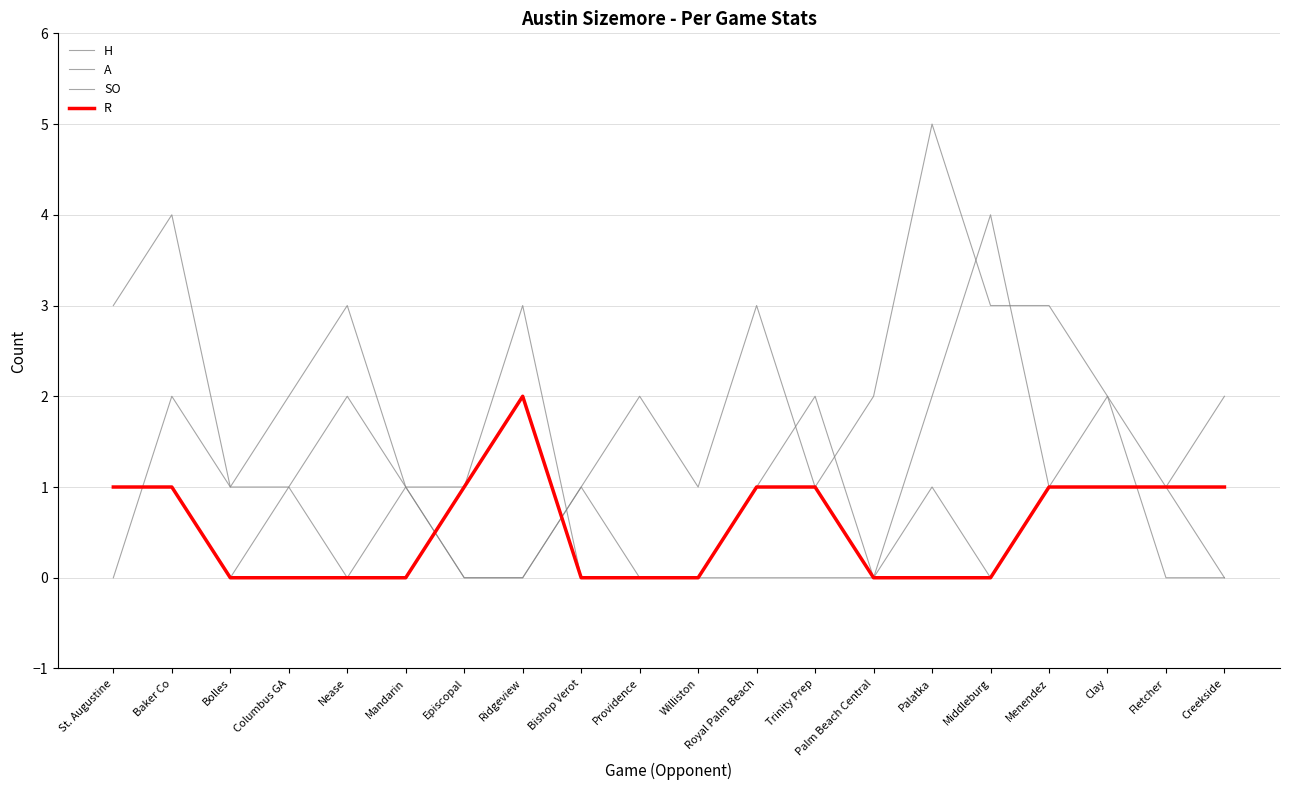

How many H values are between 0 and 2?

19